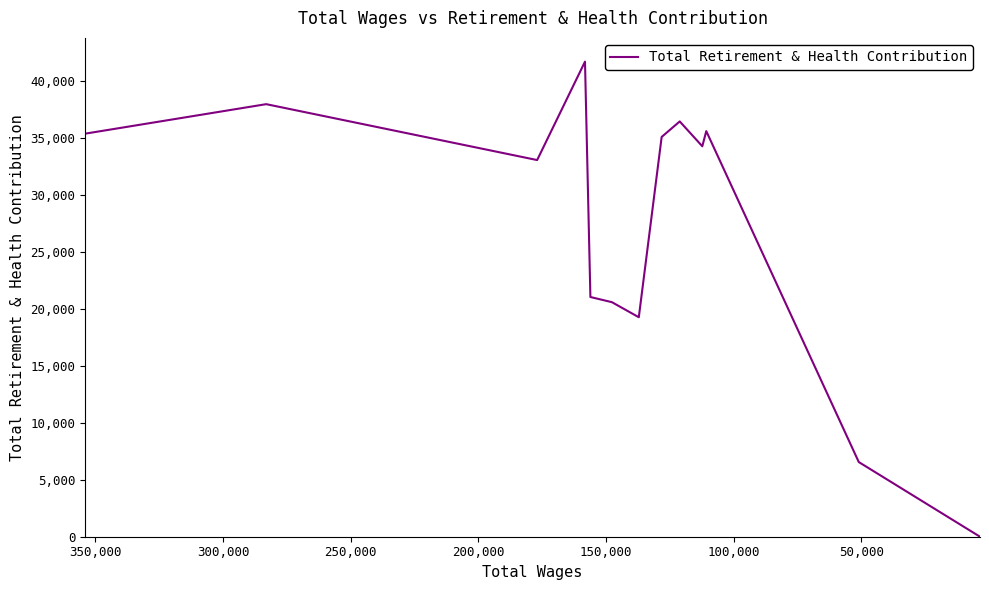

Read the value at 350,000, to the nearest 10.

35070